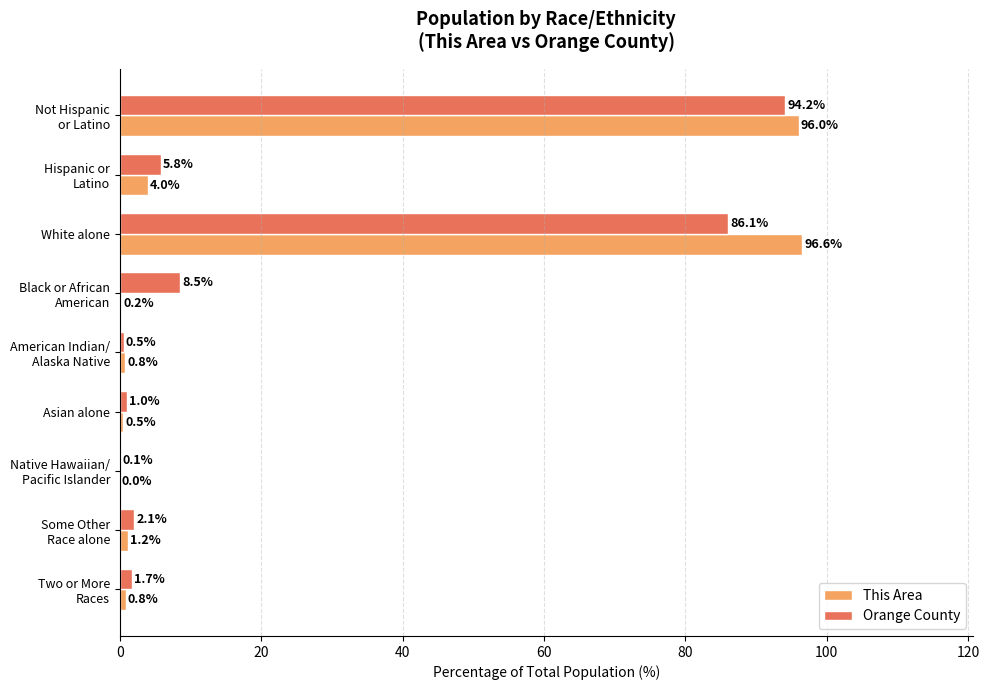

What is the highest value of the This Area series?

96.6